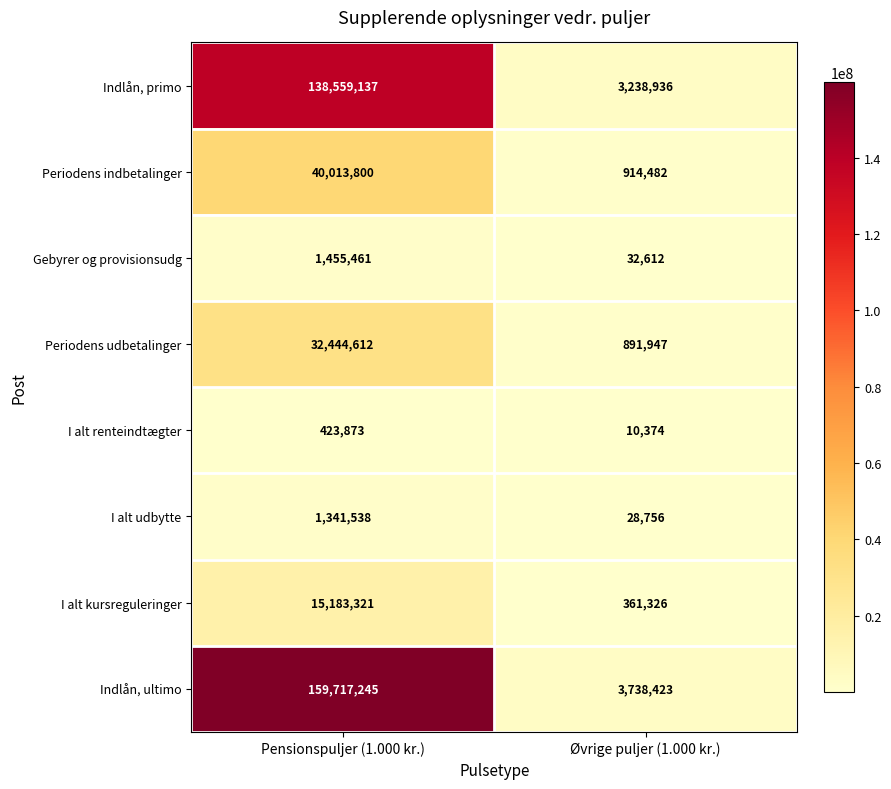

Reading left to right, list all the values displayed in this chart.

Indlån, primo: Pensionspuljer (1.000 kr.)=138559137	Øvrige puljer (1.000 kr.)=3238936
Periodens indbetalinger: Pensionspuljer (1.000 kr.)=40013800	Øvrige puljer (1.000 kr.)=914482
Gebyrer og provisionsudg: Pensionspuljer (1.000 kr.)=1455461	Øvrige puljer (1.000 kr.)=32612
Periodens udbetalinger: Pensionspuljer (1.000 kr.)=32444612	Øvrige puljer (1.000 kr.)=891947
I alt renteindtægter: Pensionspuljer (1.000 kr.)=423873	Øvrige puljer (1.000 kr.)=10374
I alt udbytte: Pensionspuljer (1.000 kr.)=1341538	Øvrige puljer (1.000 kr.)=28756
I alt kursreguleringer: Pensionspuljer (1.000 kr.)=15183321	Øvrige puljer (1.000 kr.)=361326
Indlån, ultimo: Pensionspuljer (1.000 kr.)=159717245	Øvrige puljer (1.000 kr.)=3738423